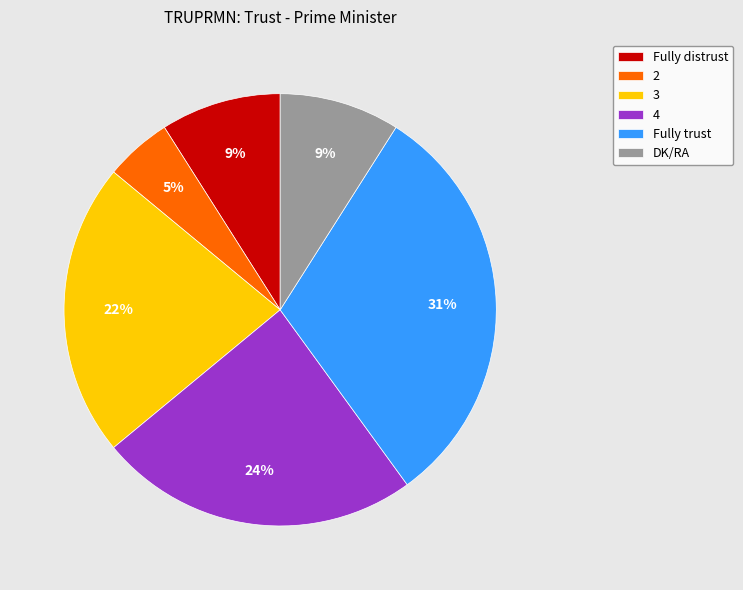

To the nearest percent, what percentage of the pie is DK/RA?

9%